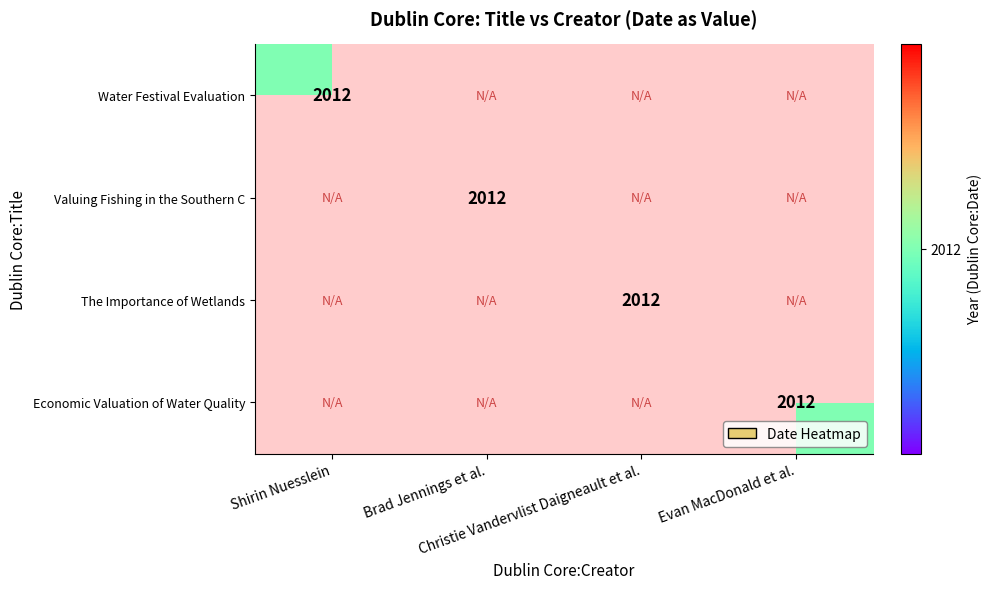

What is the total value across all series at 0?

2012